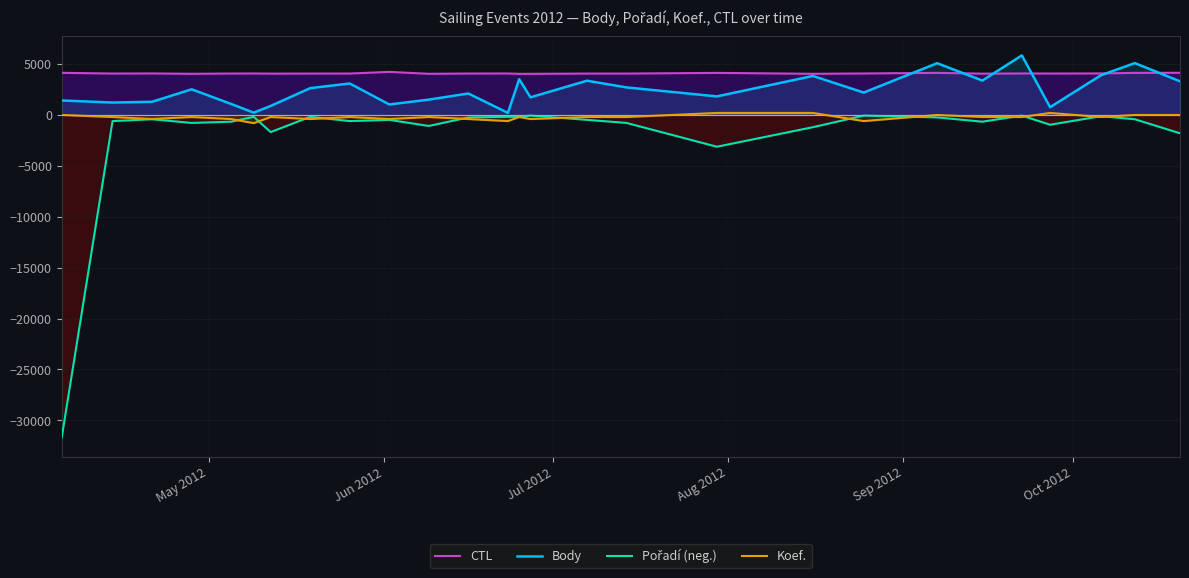

What is the maximum value for Body?

5851.0